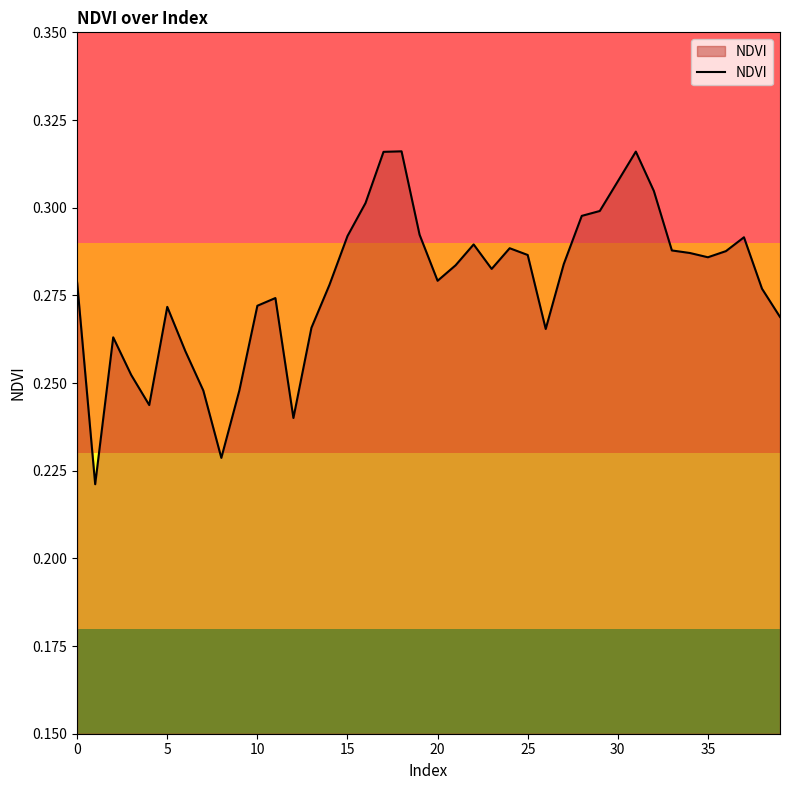

True or false: there are more than 0 points higher than both neighbors.

True